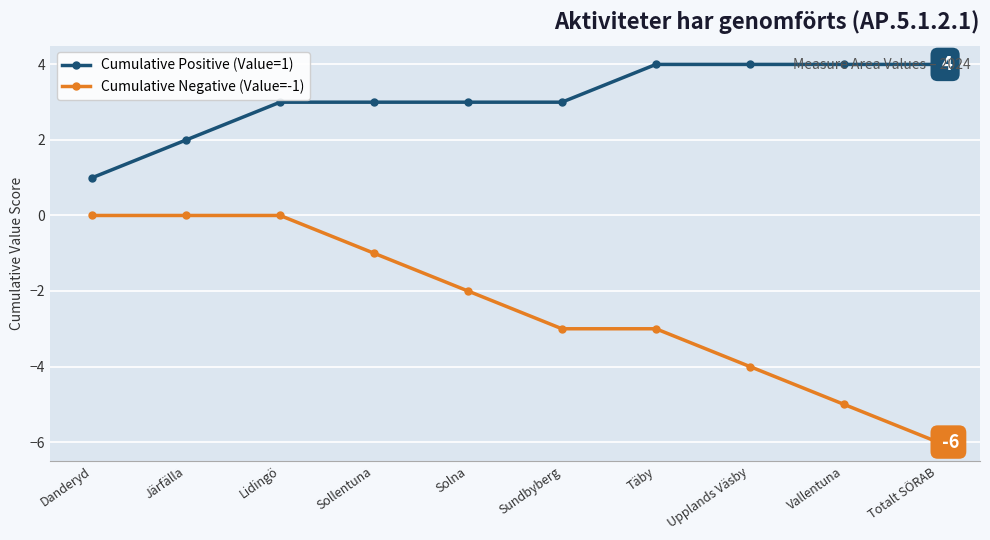

What is the value of the Cumulative Positive (Value=1) point at the 10th from the left?

4